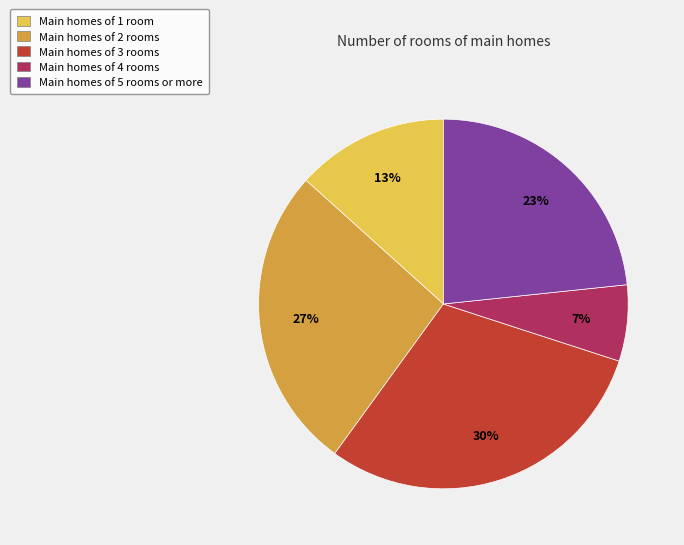

Is there a majority slice in this chart?

No